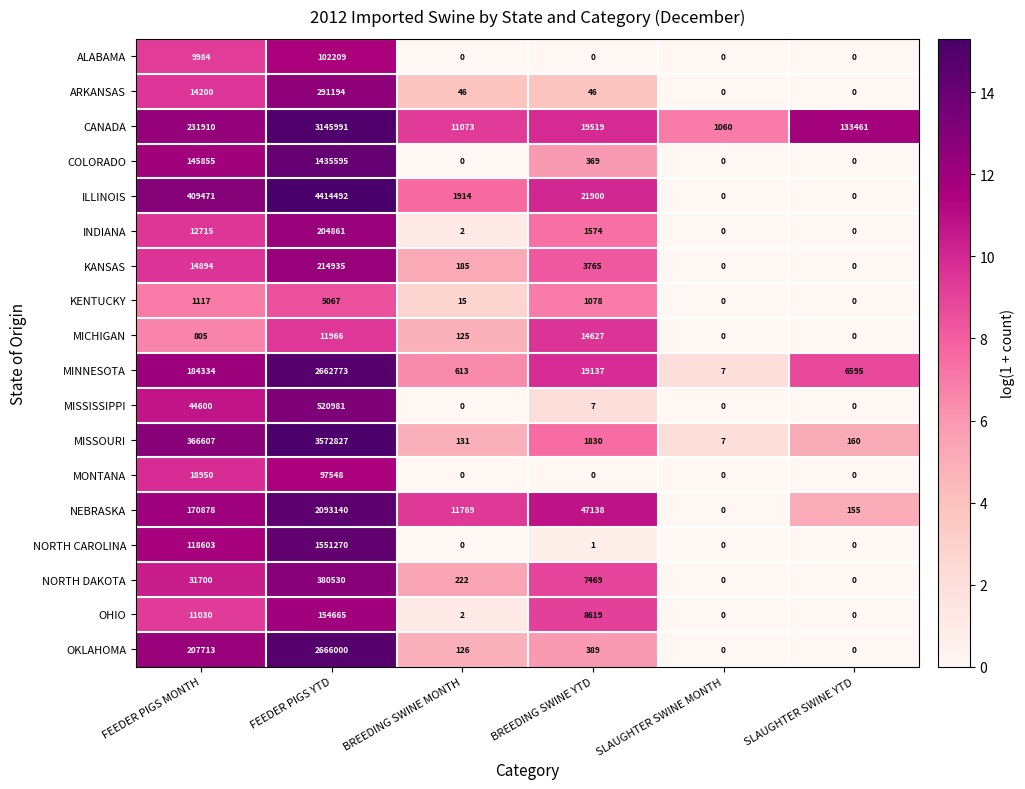

Which series has the widest spread of values?

ILLINOIS